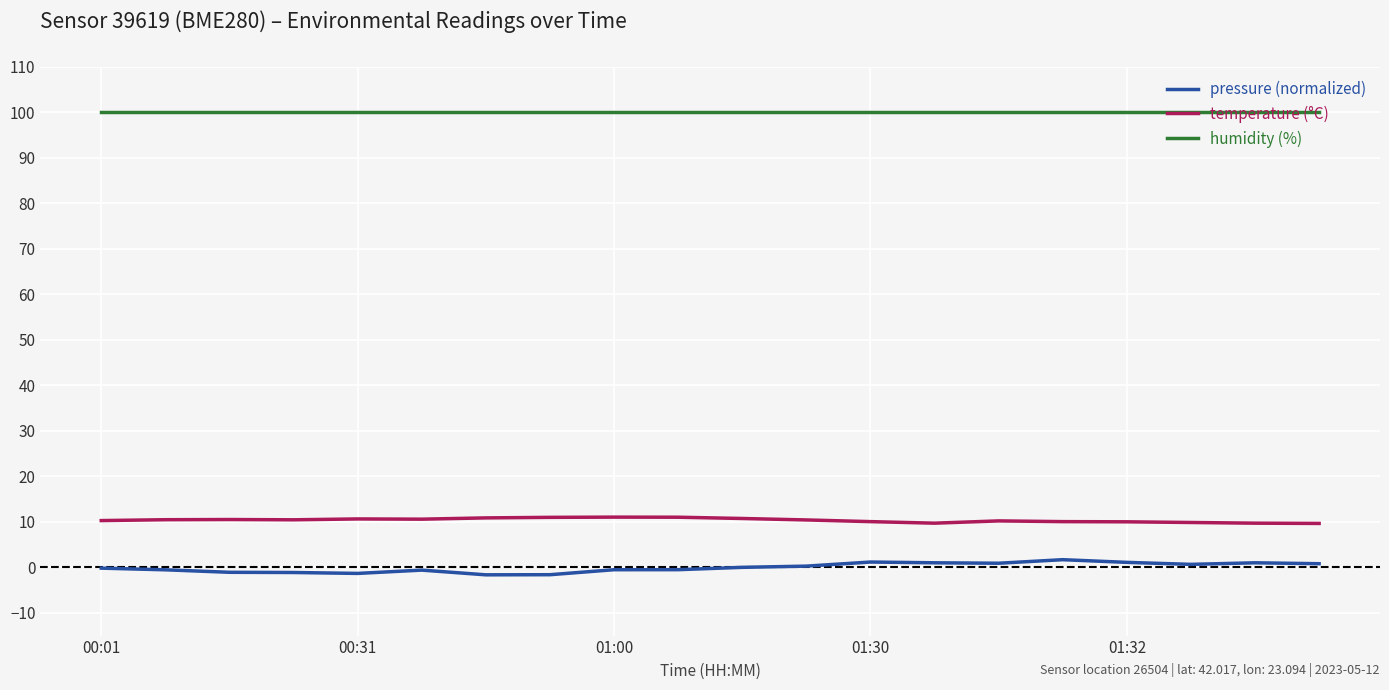

List the series in order of their peak value, lowest first.

pressure (normalized), temperature (°C), humidity (%)